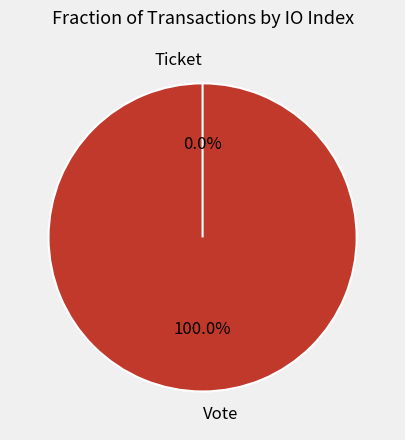

What is the majority slice?

Vote